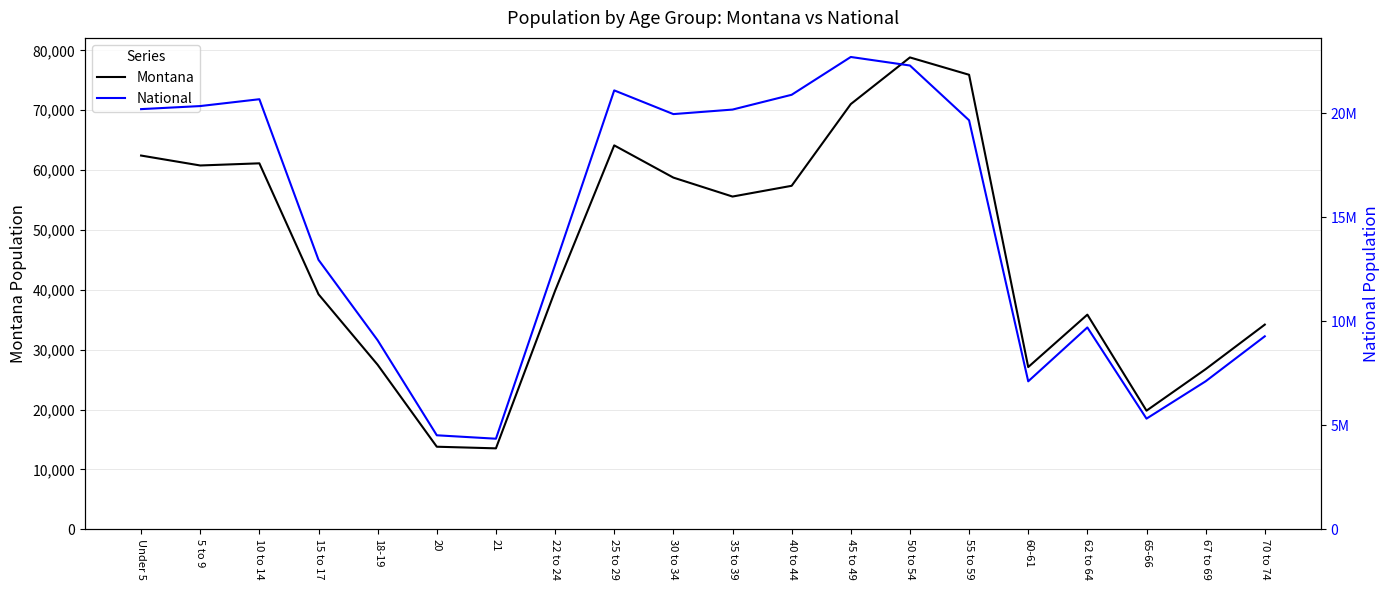

At 15 to 17, list the series in order from smallest to largest.

Montana, National